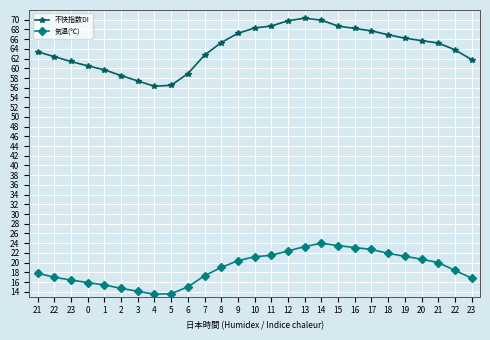

At how many categories does at least one series exceed 24?

27